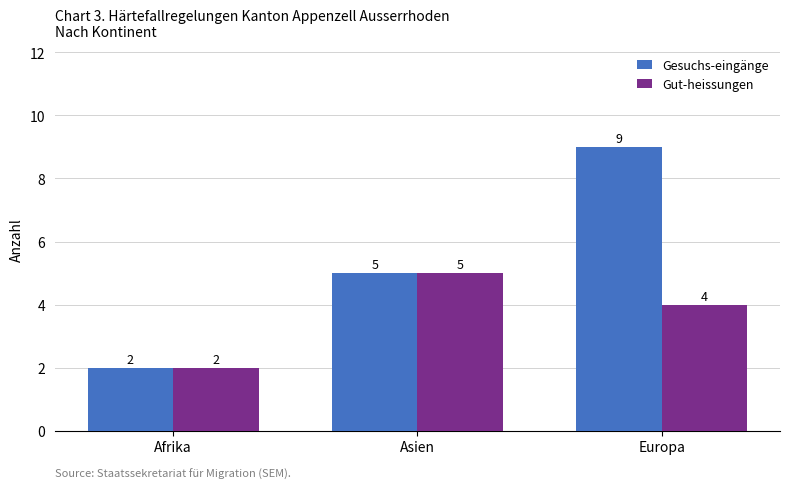

How many values in the Gut-heissungen series are below 4?

1